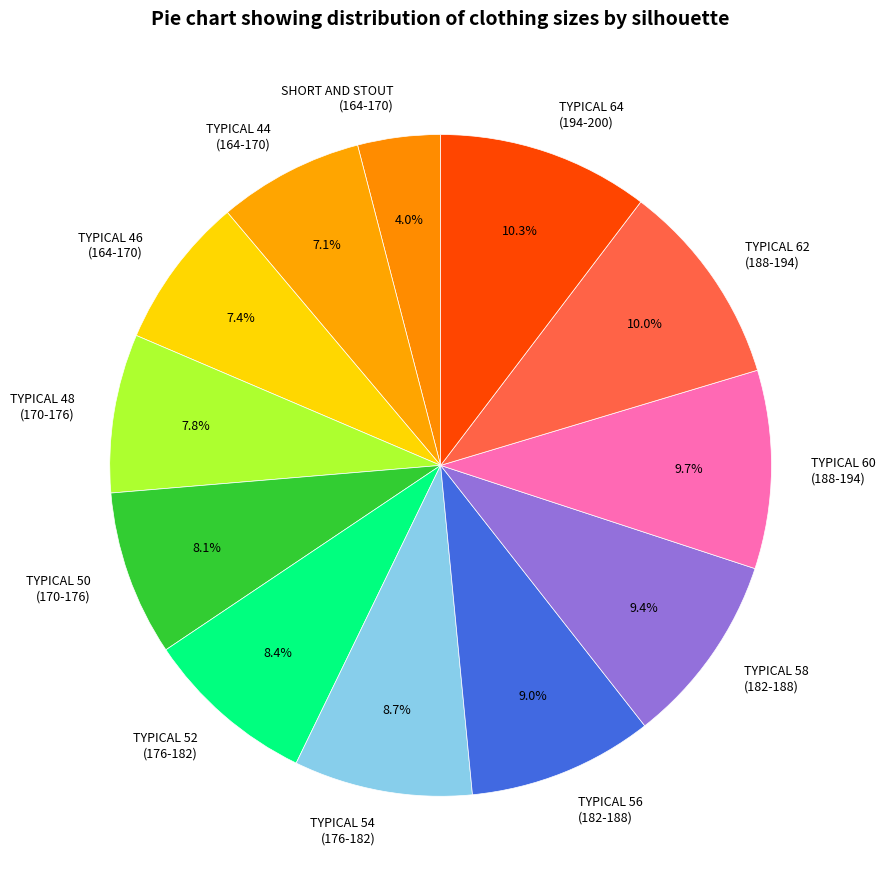

Which category has the smallest portion of the pie?

SHORT AND STOUT (164-170)